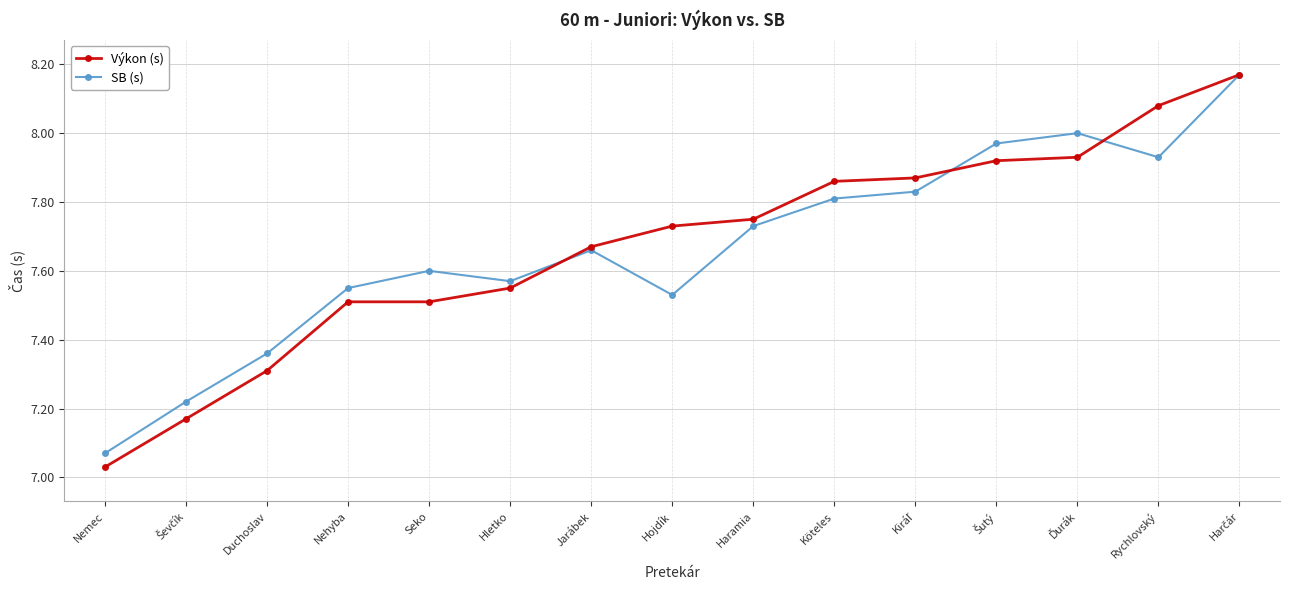

At which category does the chart reach its minimum across all series?

Nemec